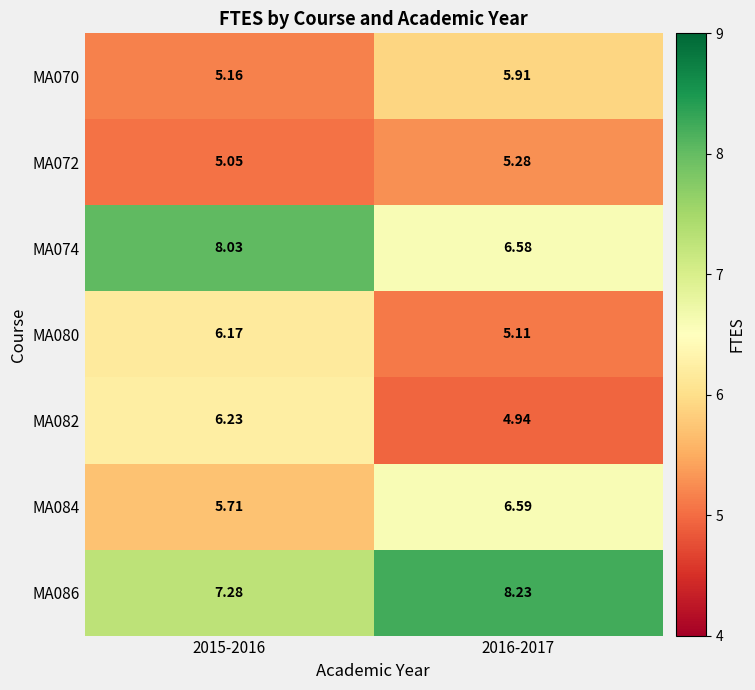

Is the value of MA072 at 2016-2017 greater than the value of MA070 at 2016-2017?

No